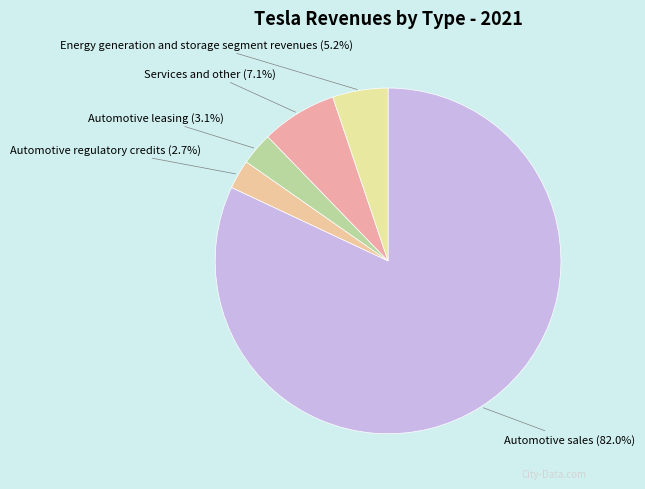

Which slice is the largest?

Automotive sales